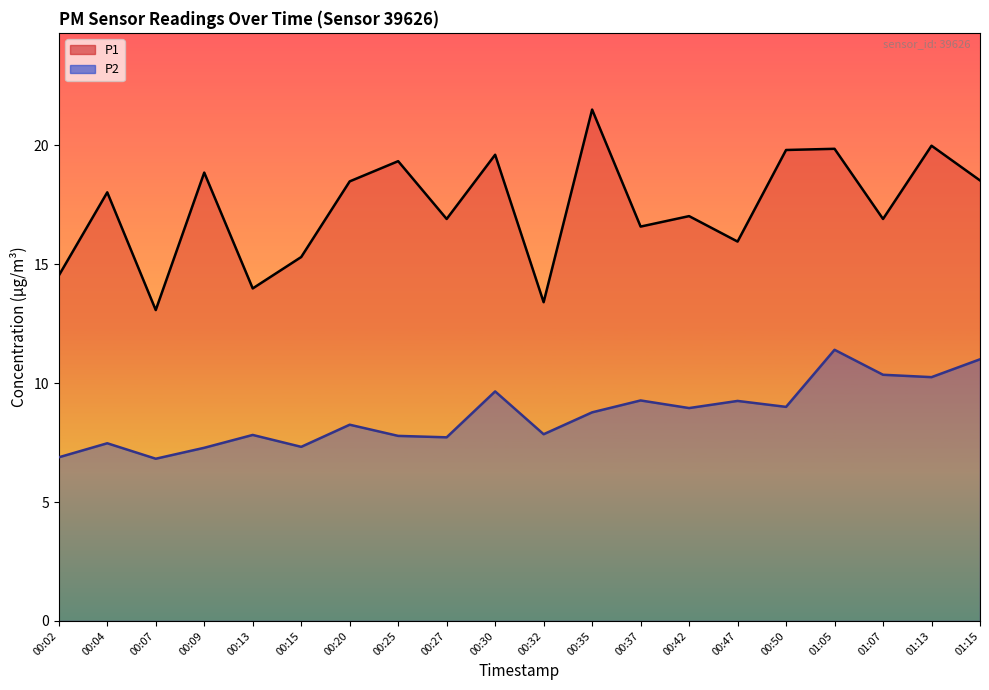

Rank the categories by P1 line value from lowest to highest.

00:07, 00:32, 00:13, 00:02, 00:15, 00:47, 00:37, 00:27, 01:07, 00:42, 00:04, 00:20, 01:15, 00:09, 00:25, 00:30, 00:50, 01:05, 01:13, 00:35